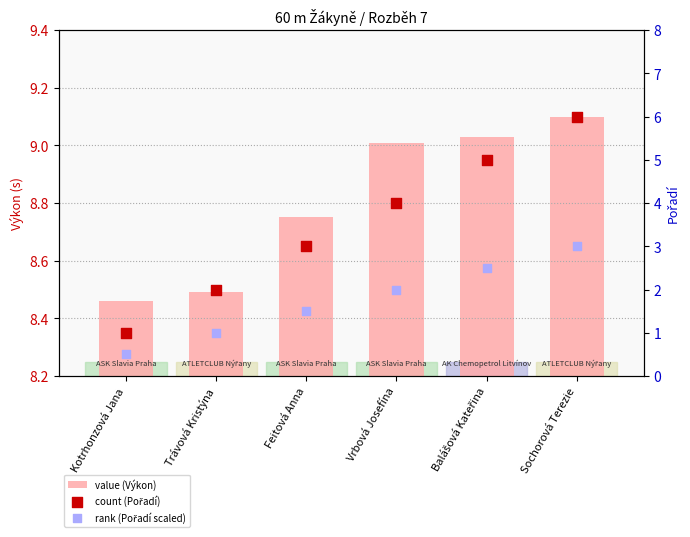

Which series contains the lowest Y value?

rank (Pořadí scaled)